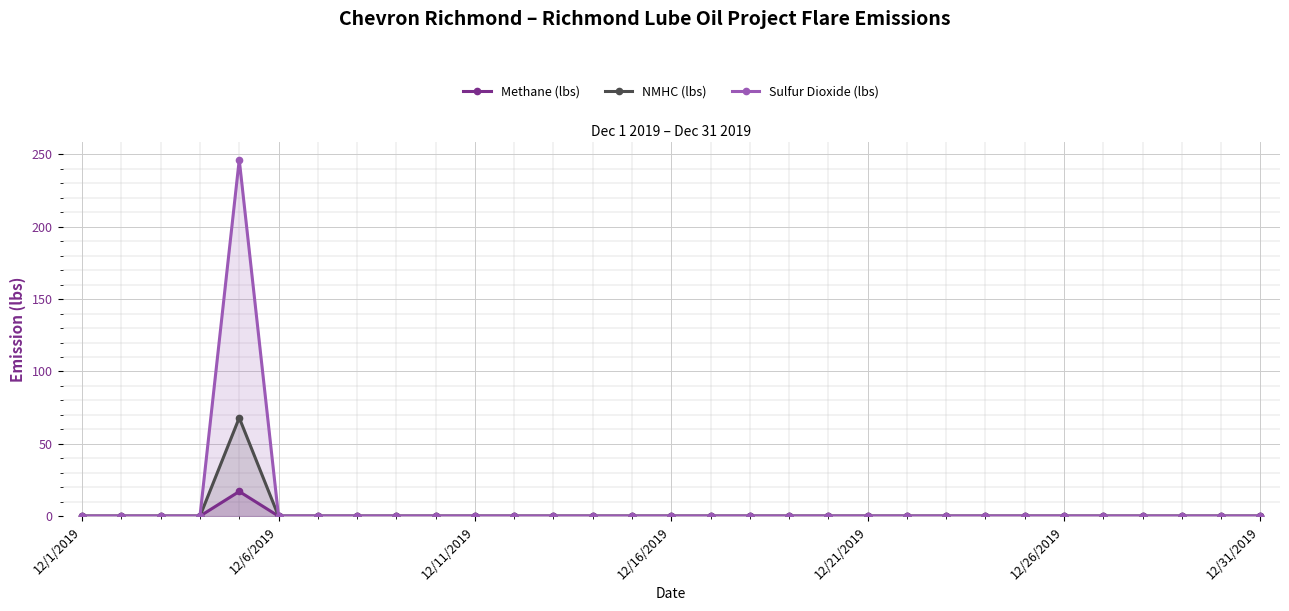

Reading left to right, transcribe all the data shown in this chart.

Methane (lbs): 0.0	0.0	0.0	0.0	17.0	0.0	0.0	0.0	0.0	0.0	0.0	0.0	0.0	0.0	0.0	0.0	0.0	0.0	0.0	0.0	0.0	0.0	0.0	0.0	0.0	0.0	0.0	0.0	0.0	0.0	0.0
NMHC (lbs): 0.0	0.0	0.0	0.0	68.0	0.0	0.0	0.0	0.0	0.0	0.0	0.0	0.0	0.0	0.0	0.0	0.0	0.0	0.0	0.0	0.0	0.0	0.0	0.0	0.0	0.0	0.0	0.0	0.0	0.0	0.0
Sulfur Dioxide (lbs): 0.0	0.0	0.0	0.0	246.4	0.0	0.0	0.0	0.0	0.0	0.0	0.0	0.0	0.0	0.0	0.0	0.0	0.0	0.0	0.0	0.0	0.0	0.0	0.0	0.0	0.0	0.0	0.0	0.0	0.0	0.0